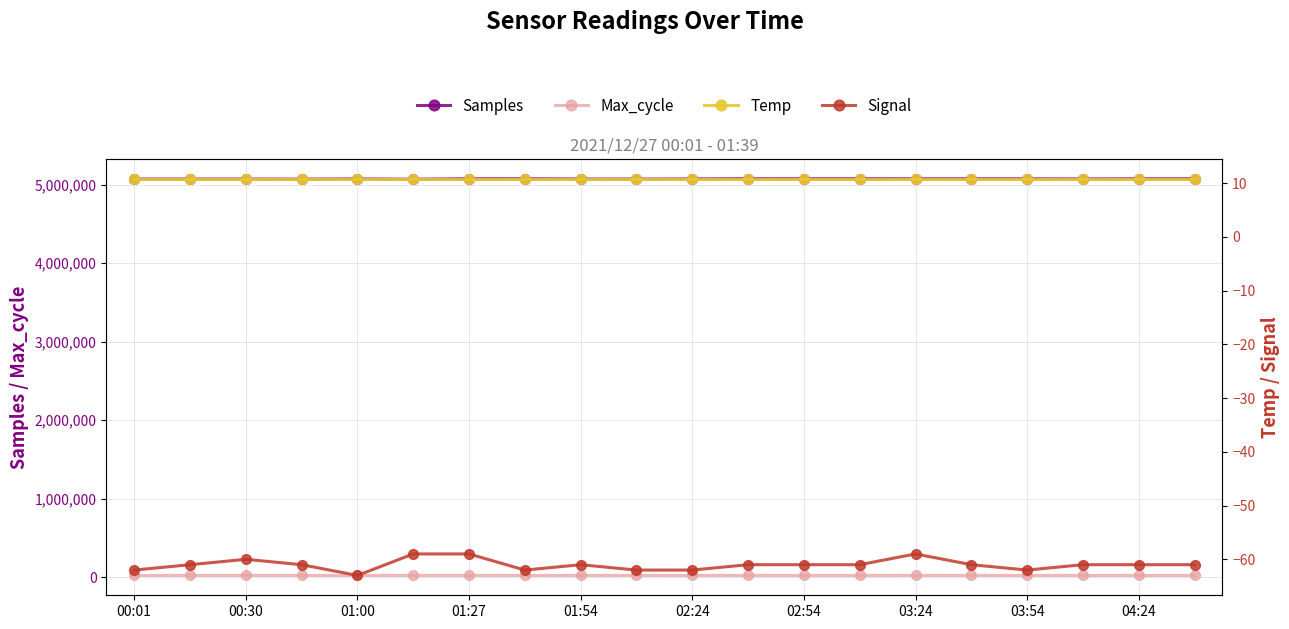

What is the value of the Temp point at the 16th from the left?

10.8